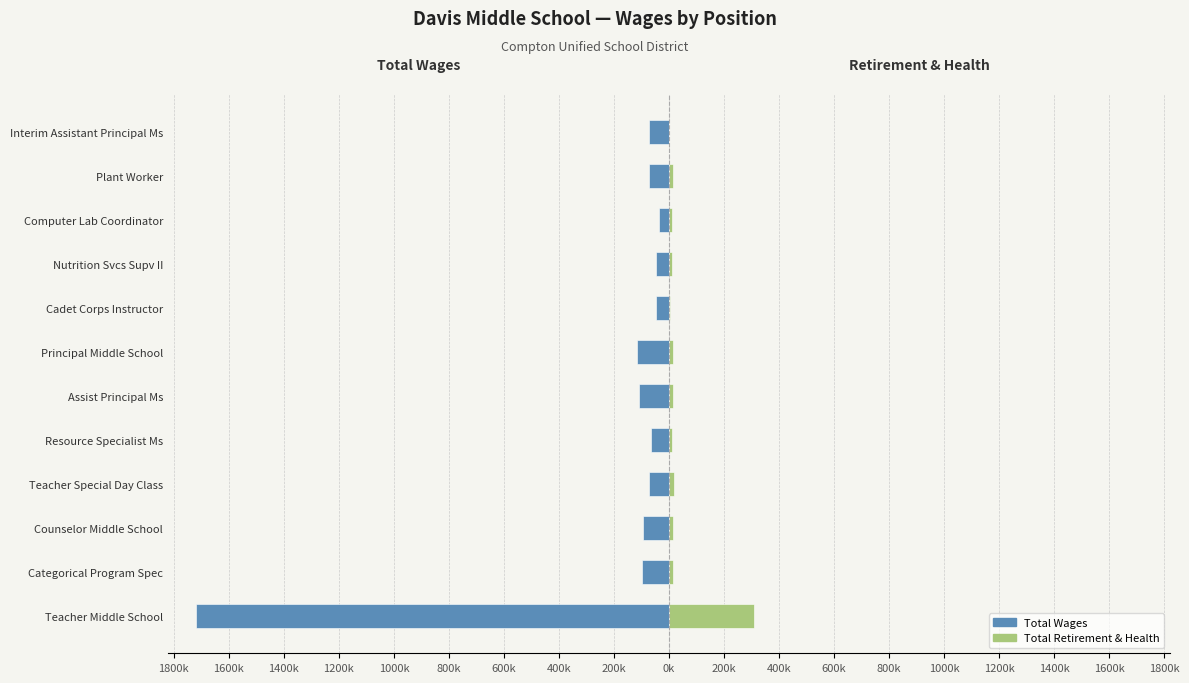

How many positive values does the Total Retirement & Health series have?

11